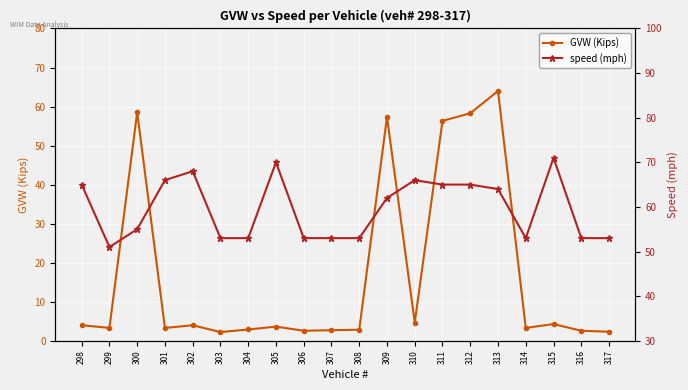

Between 303 and 309, which series saw the biggest shift?

GVW (Kips)